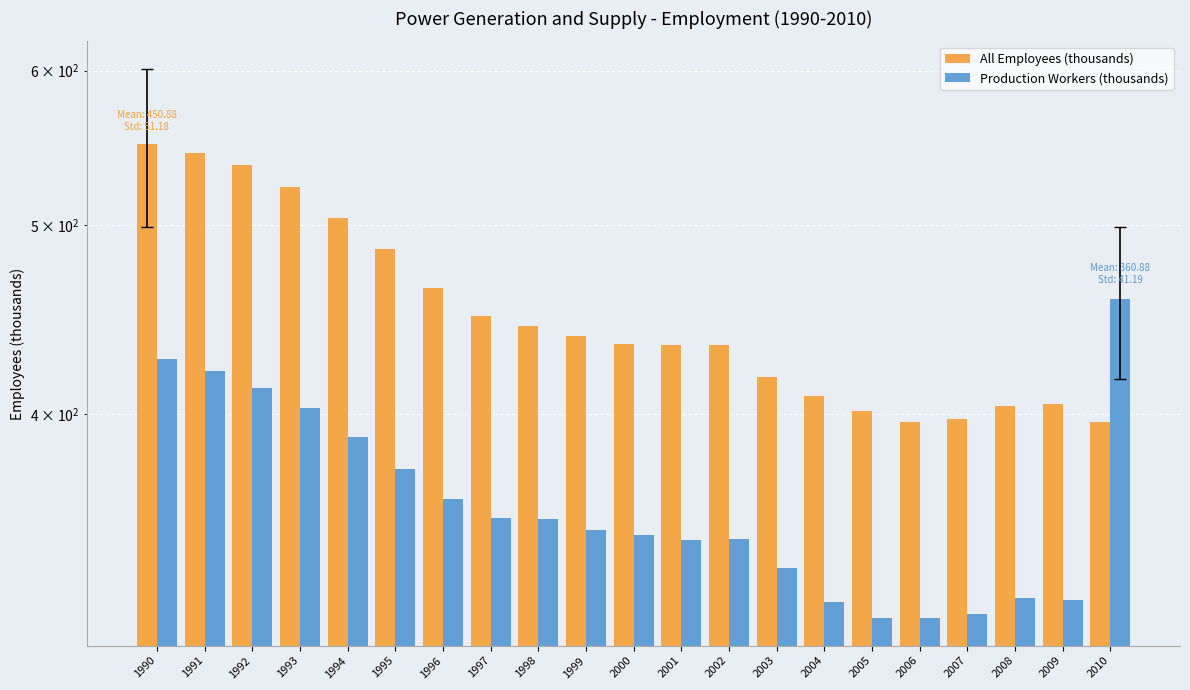

Is the value of Production Workers (thousands) at 2005 greater than the value of All Employees (thousands) at 1997?

No